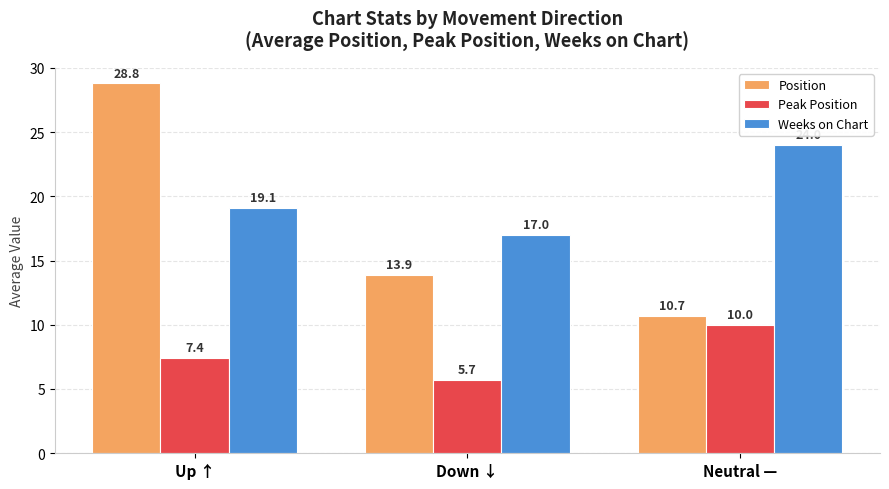

What is the lowest value of the Position series?

10.7